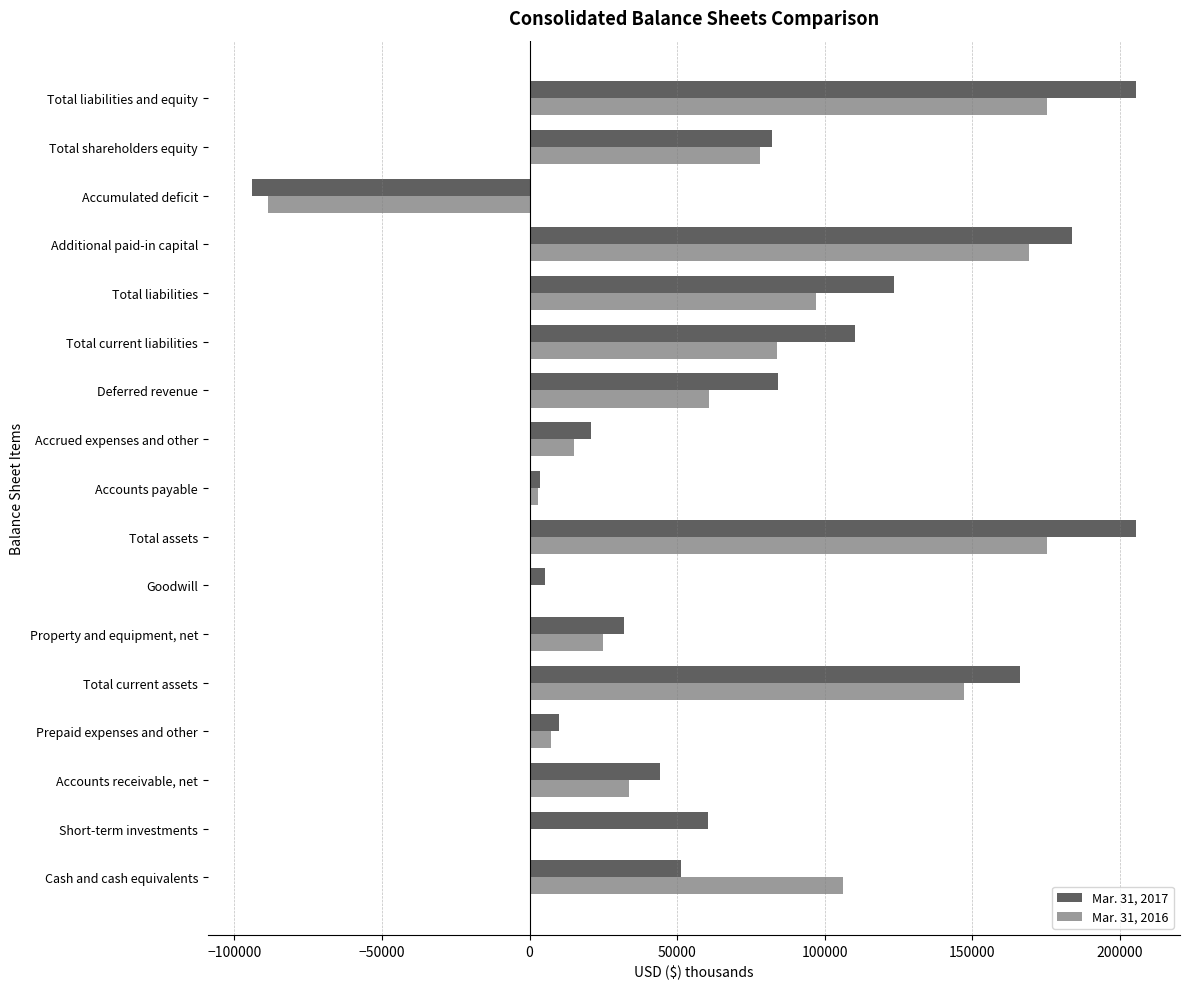

What is the total value across all series at Total assets?

380479